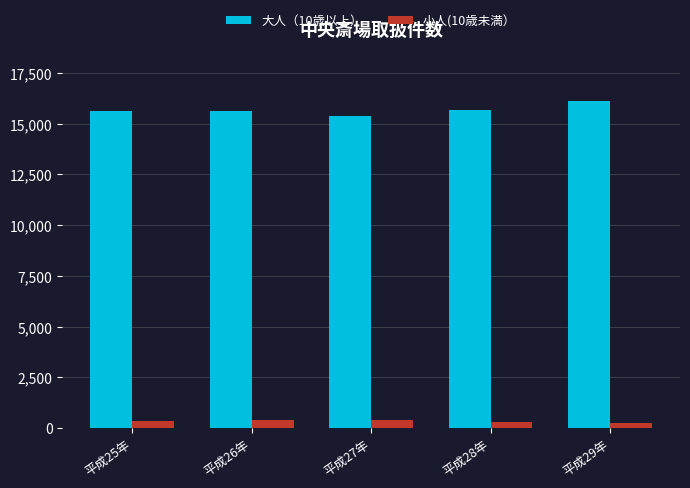

Which series changed the most between 平成26年 and 平成29年?

大人（10歳以上）